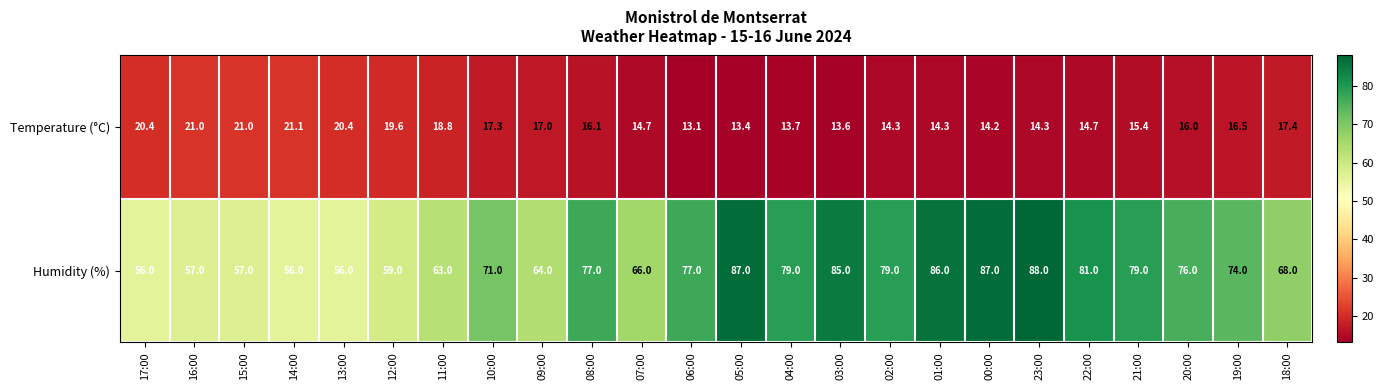

Which series has the largest total across all categories?

Humidity (%)